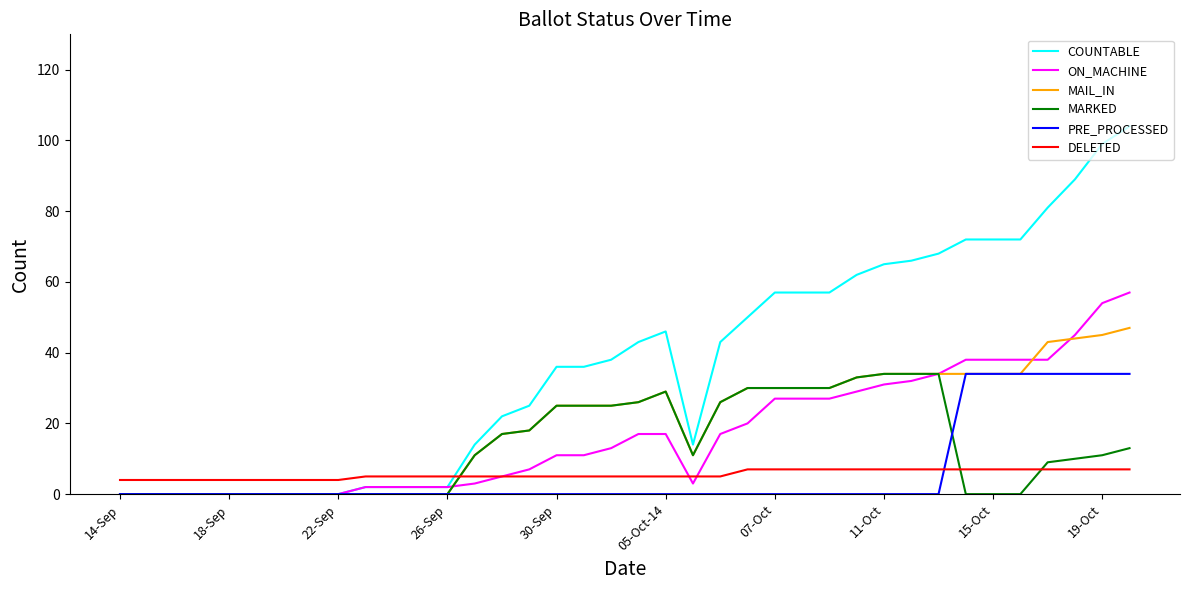

What is the maximum value shown in the chart?

104